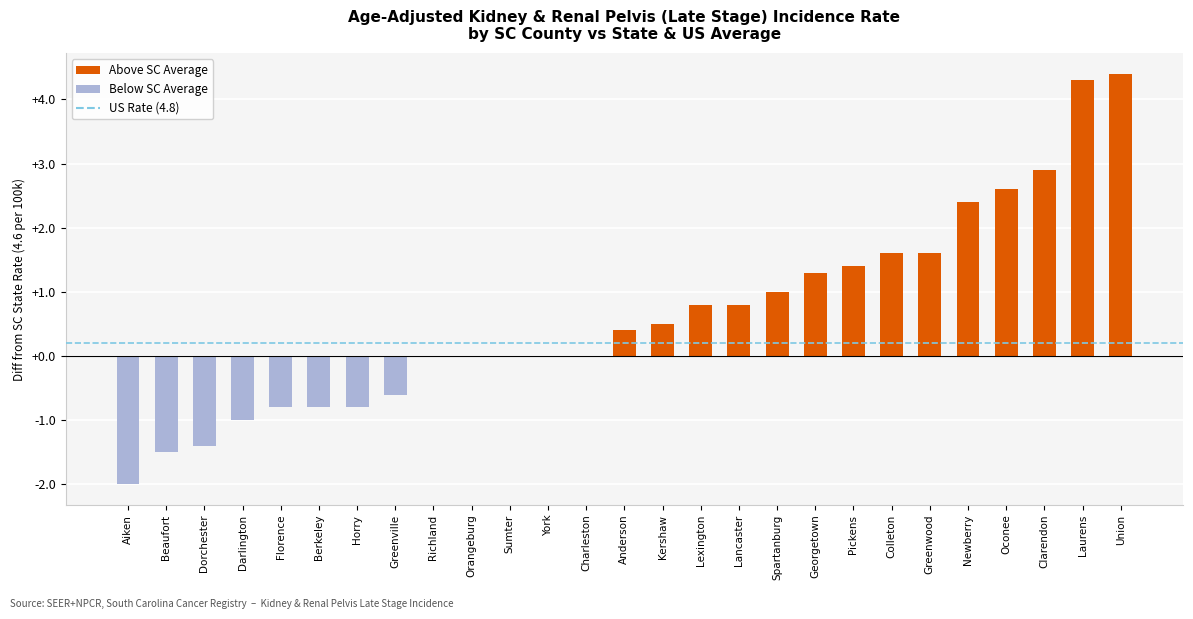

What is the change in value from Spartanburg to Union?

+3.4